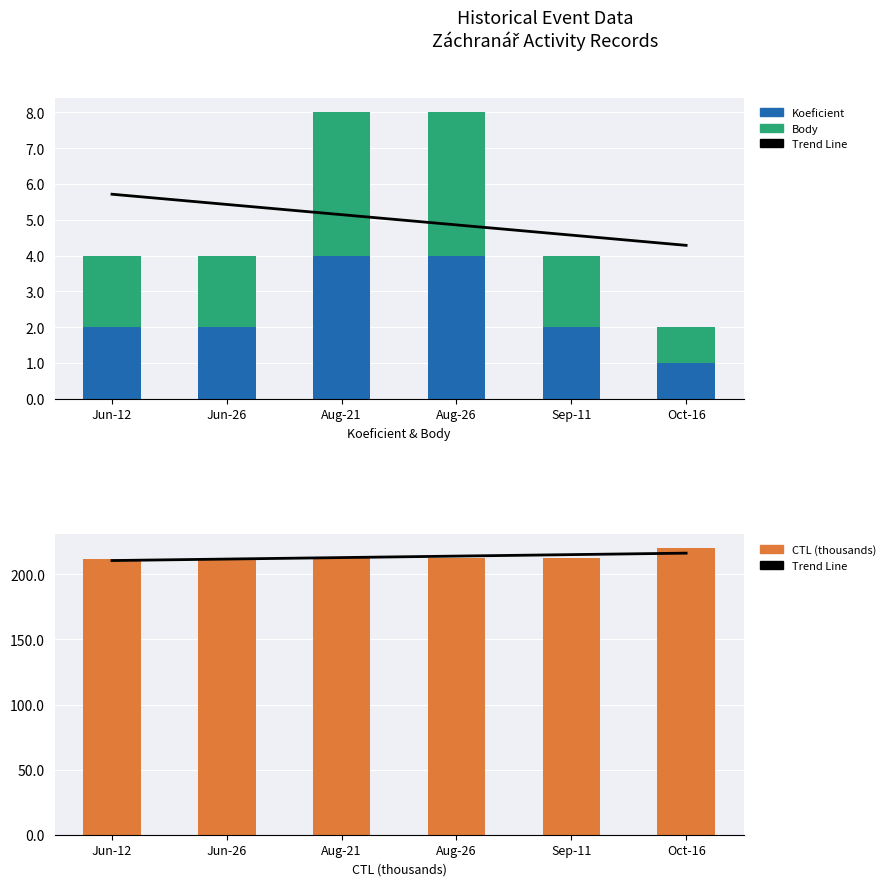

Which has a higher value, Jun-12 or Aug-26?

Aug-26